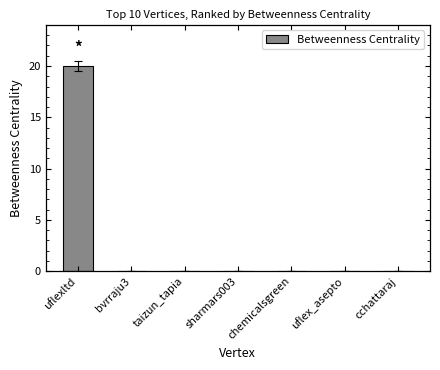

The chart shows a value of -12 at sharmars003. True or false?

False